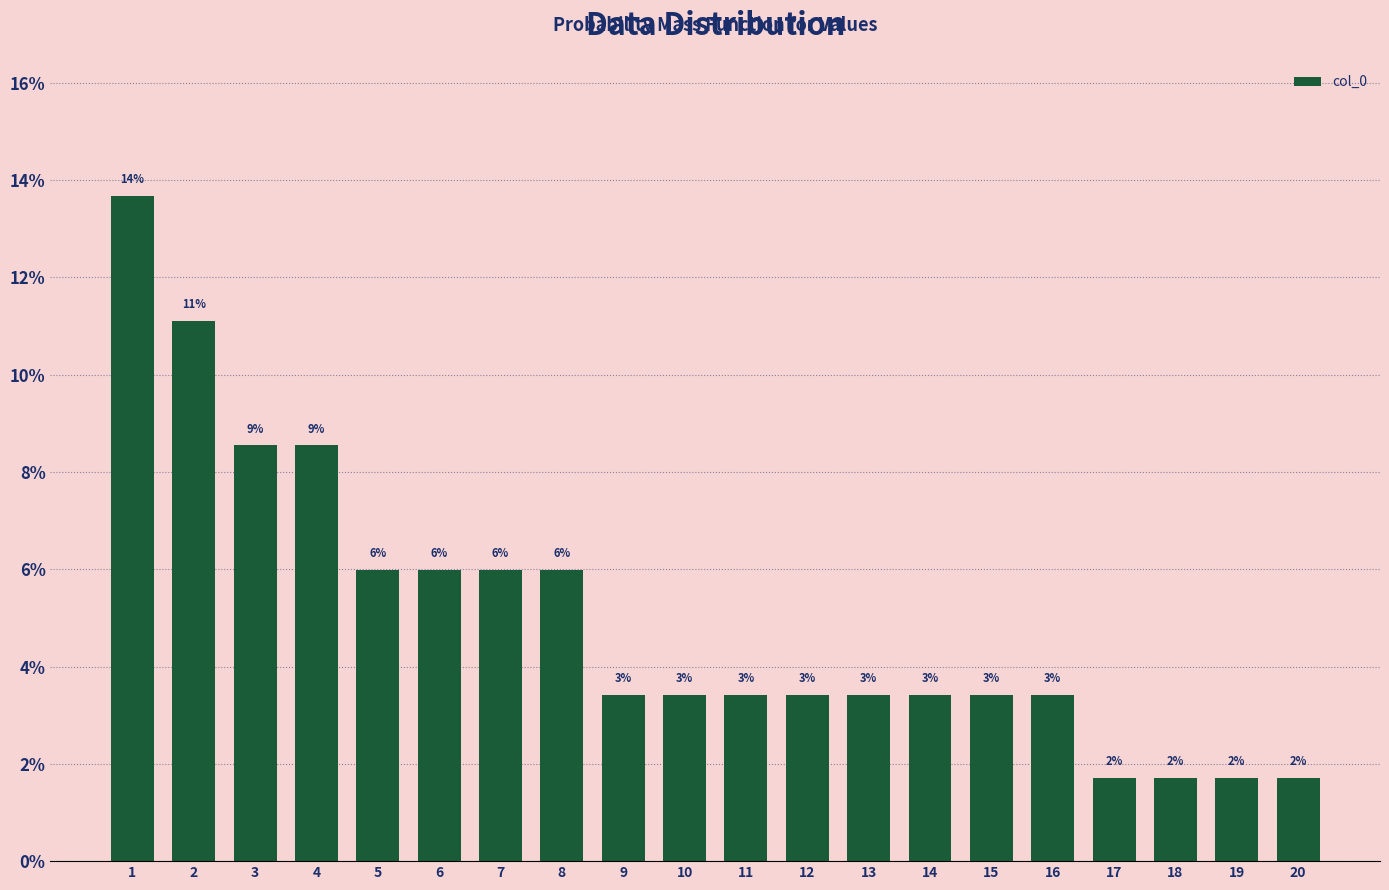

Are the bars horizontal?

No